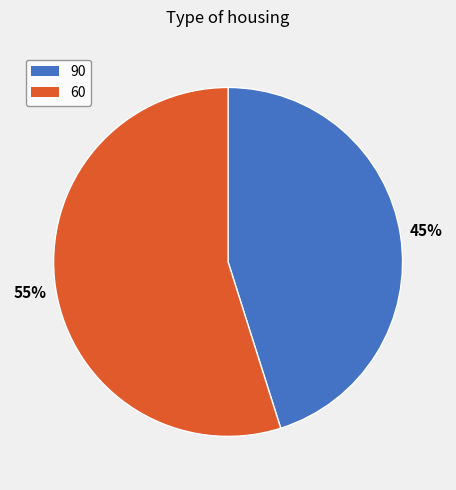

The 90 slice represents 57% of the pie. True or false?

False